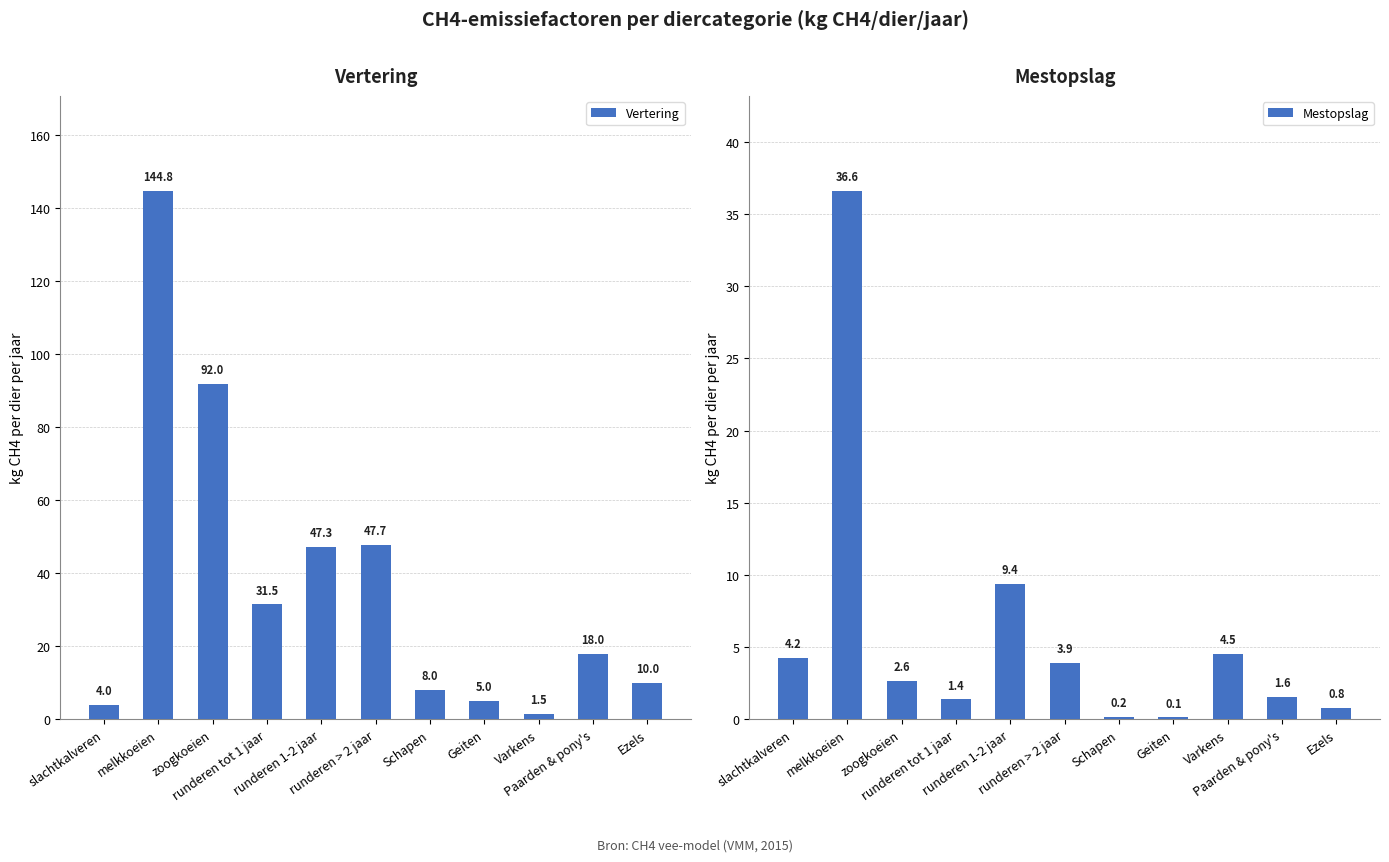

The Vertering series shows 8.2 at Geiten. True or false?

False